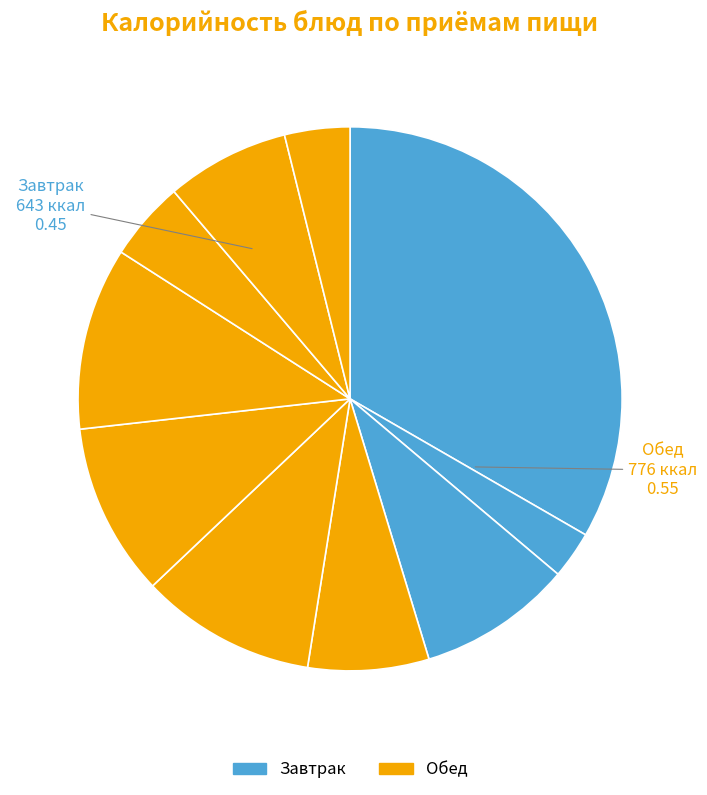

How many slices are in this pie chart?

10